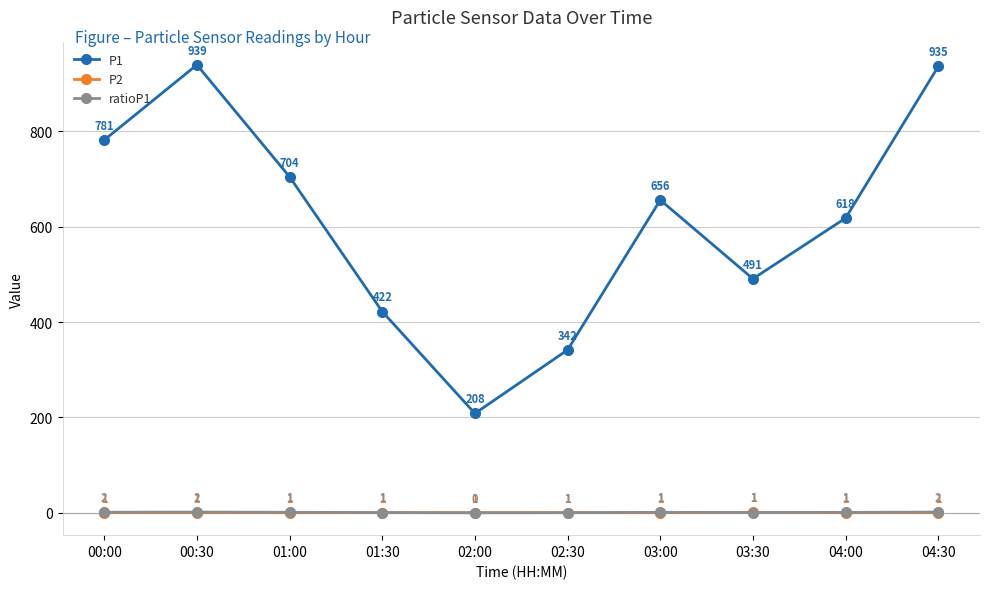

What position from the left is 03:30?

8